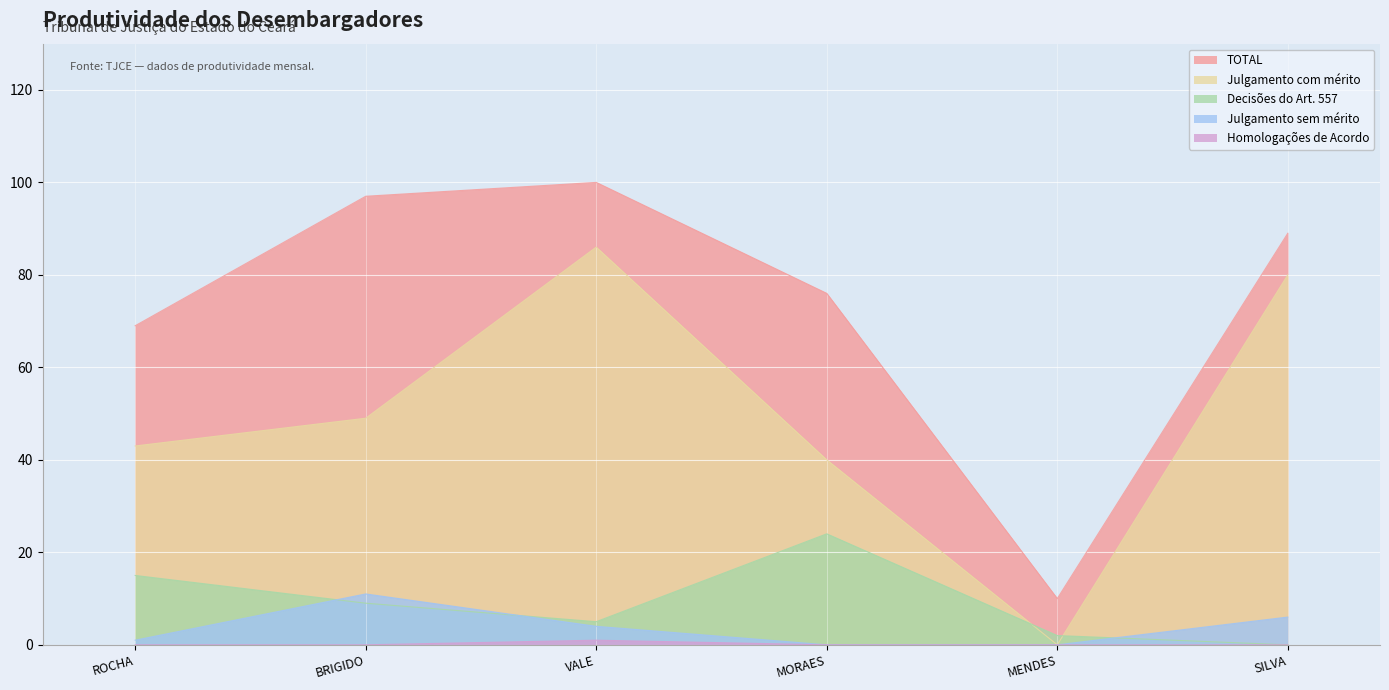

At which category does TOTAL reach its first local peak?

VALE